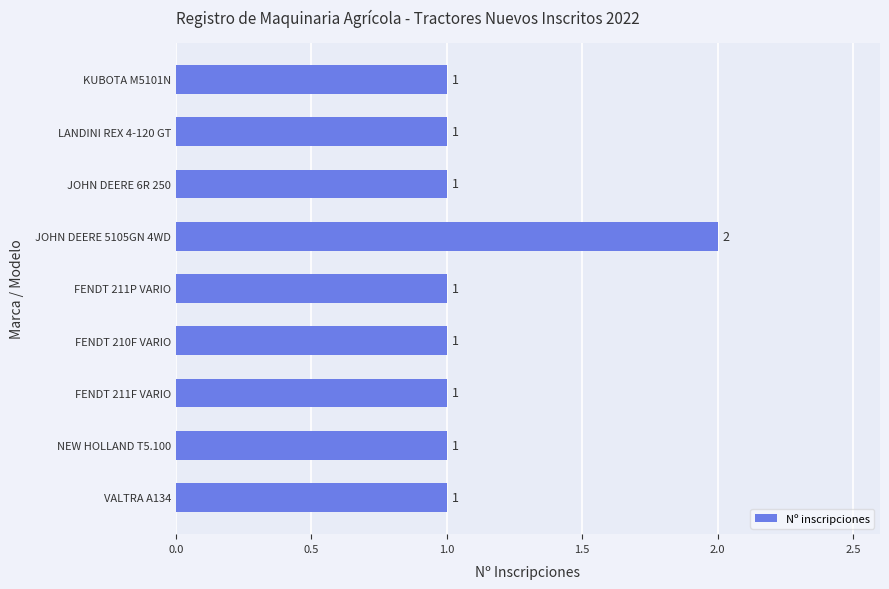

How many bars are there in total?

9